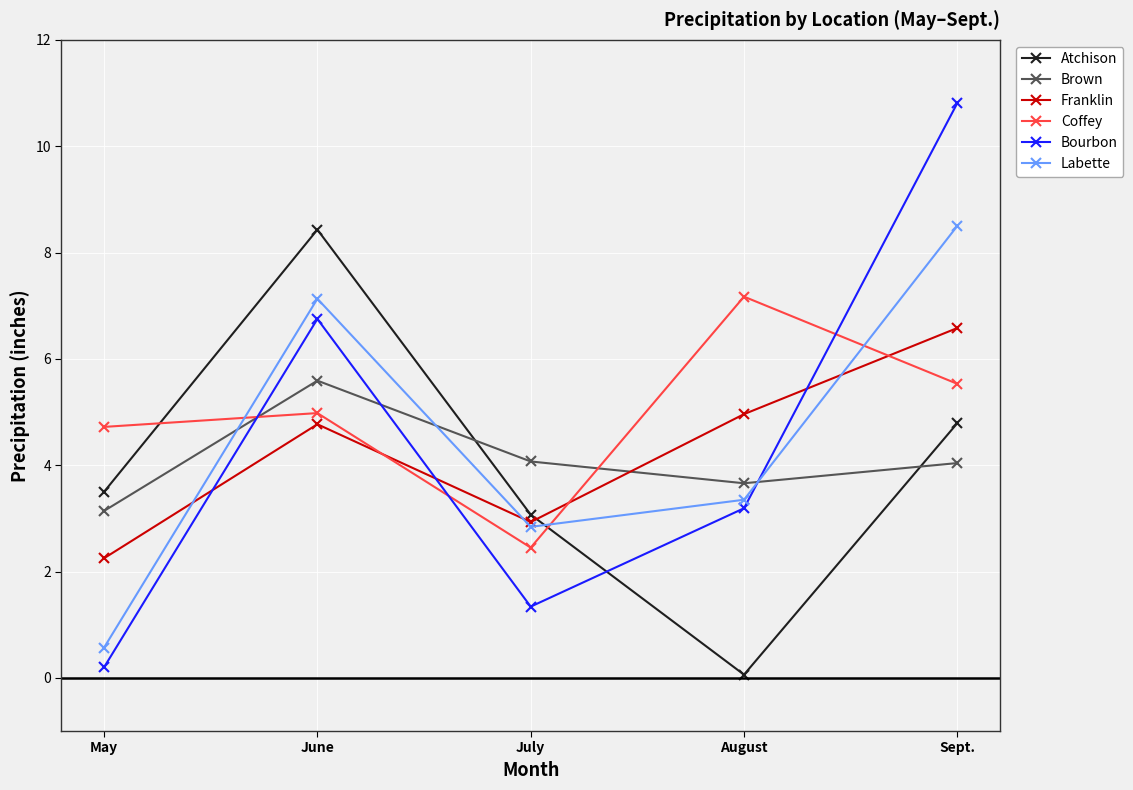

What is the value of the Brown point at the 3rd from the left?

4.1